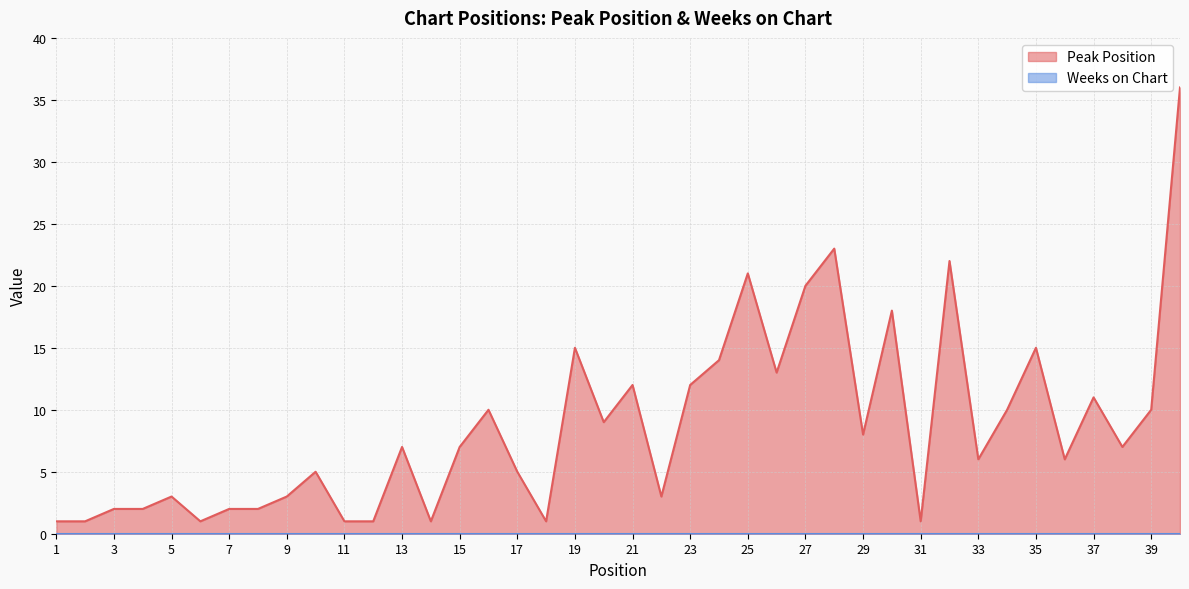

What is the value of the 14th point from the left?

1